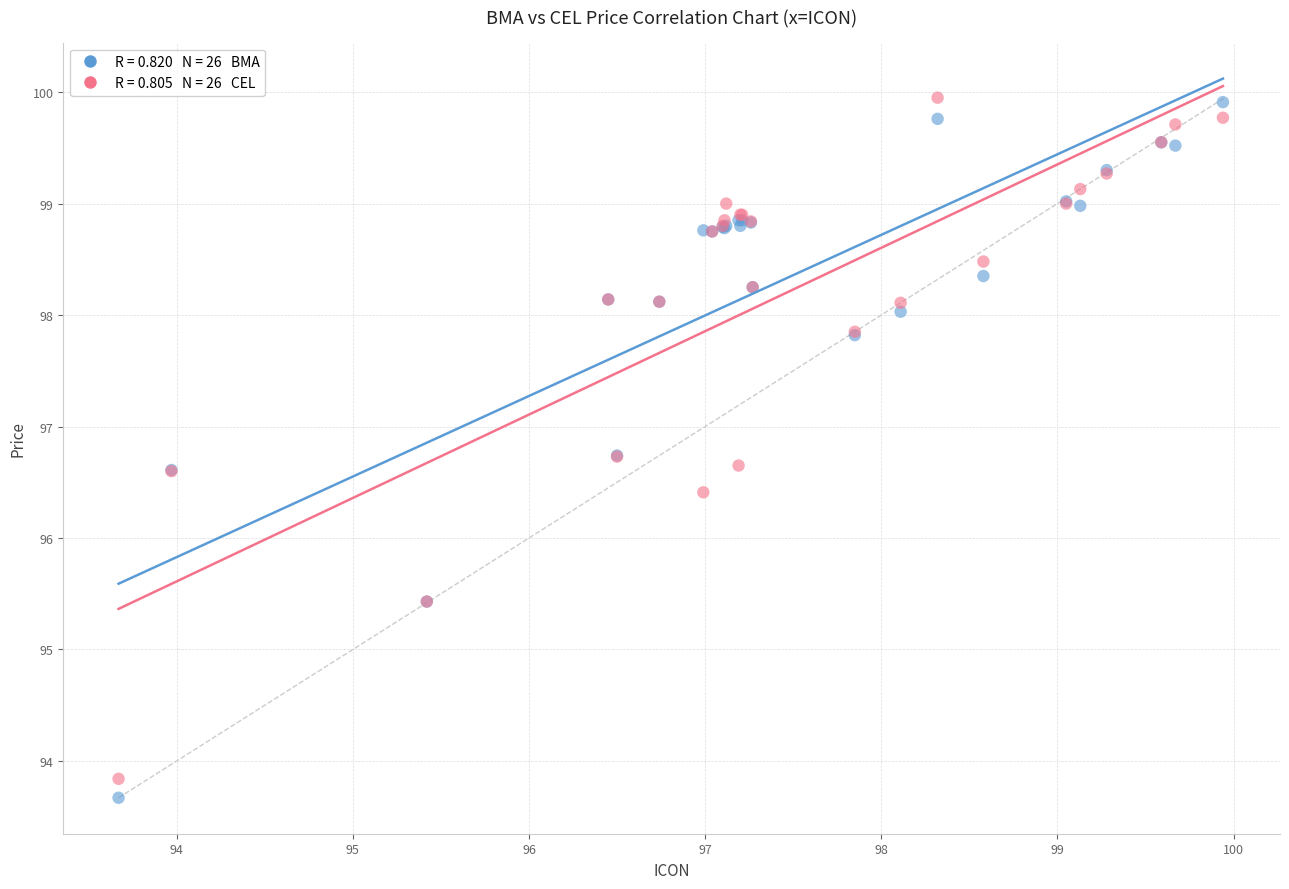

Across all series, what Y value is closest to 96?

96.4